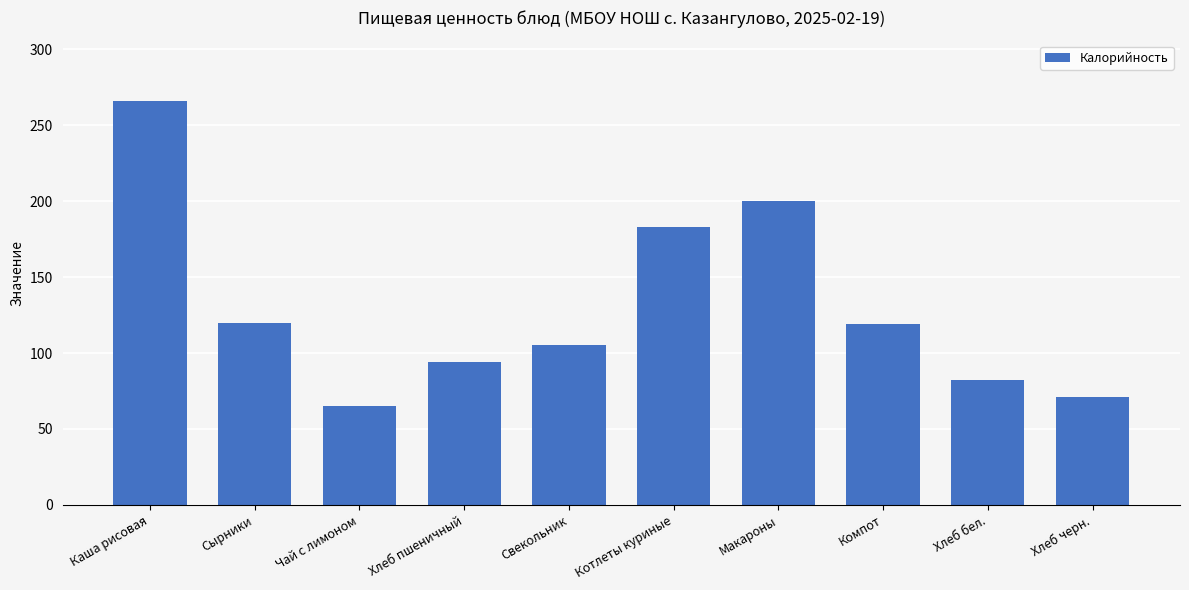

The value at Хлеб черн. is 119. True or false?

False